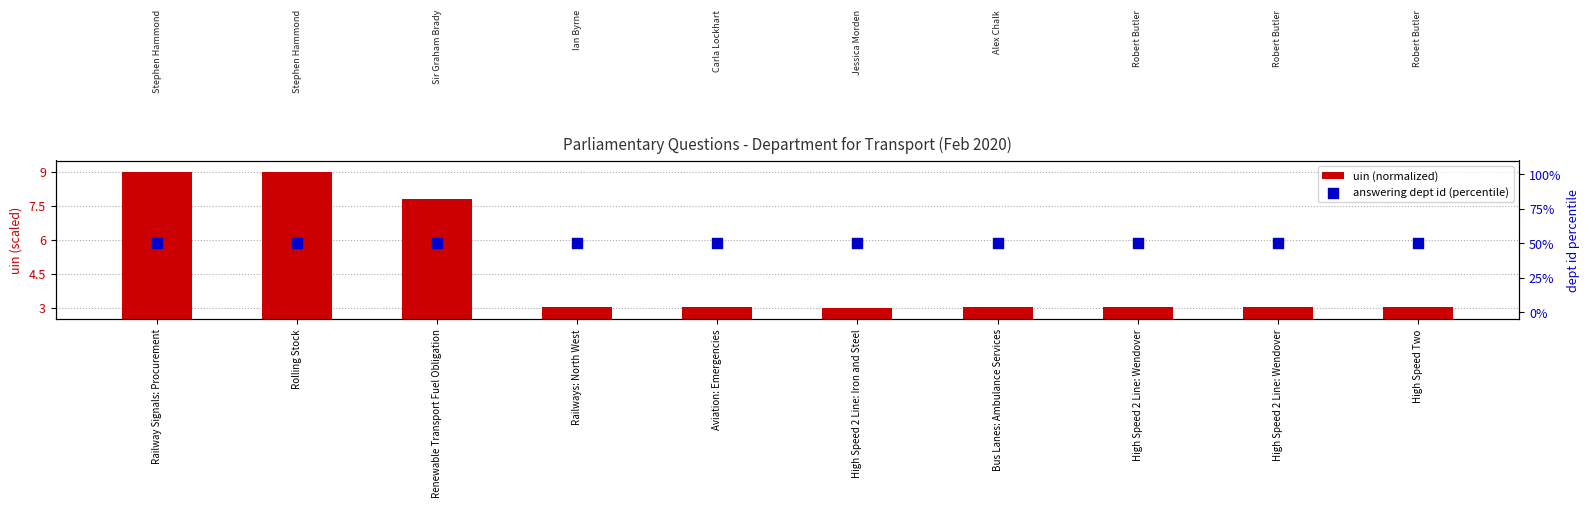

Which series contains the lowest Y value?

uin (normalized)